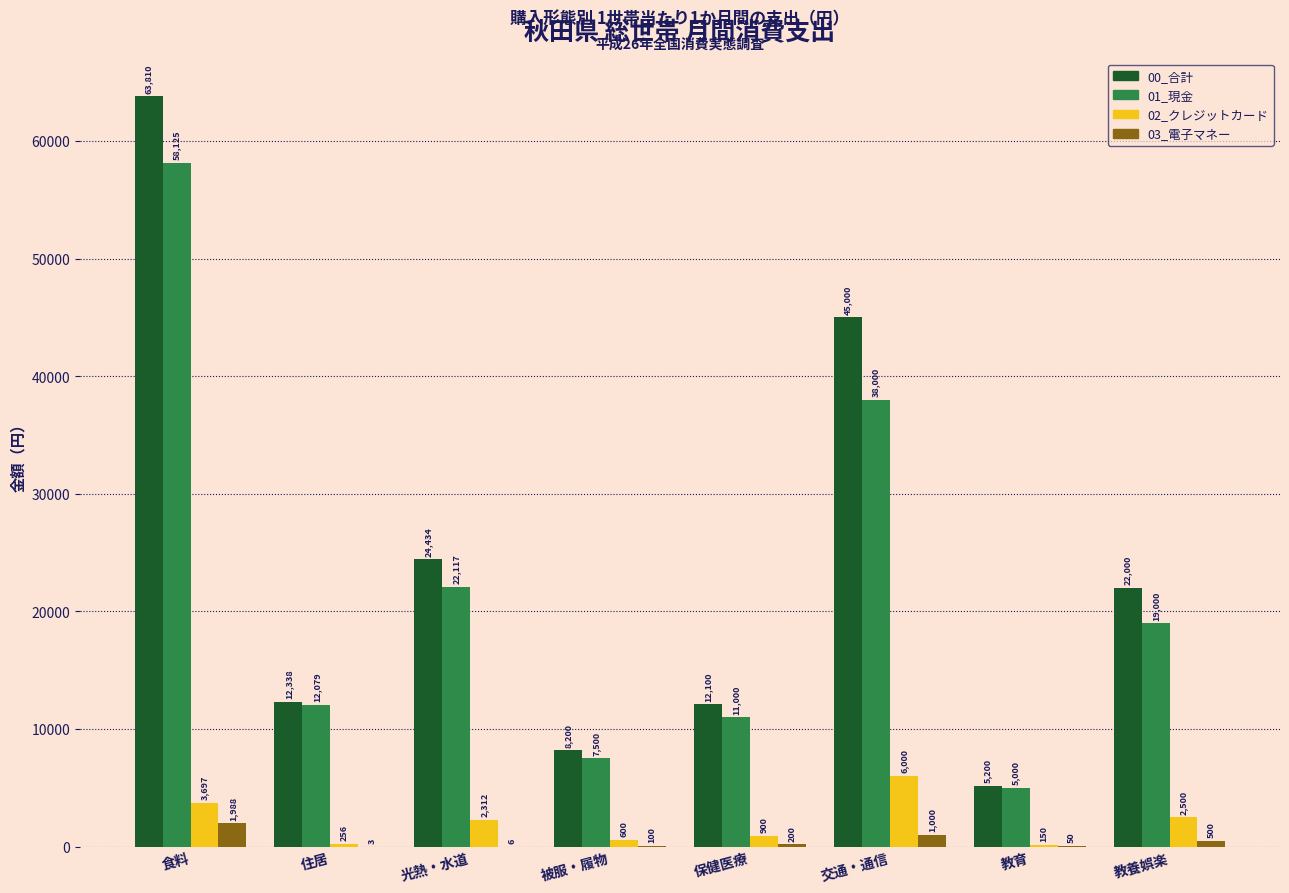

Which series changed the most between 食料 and 教養娯楽?

00_合計